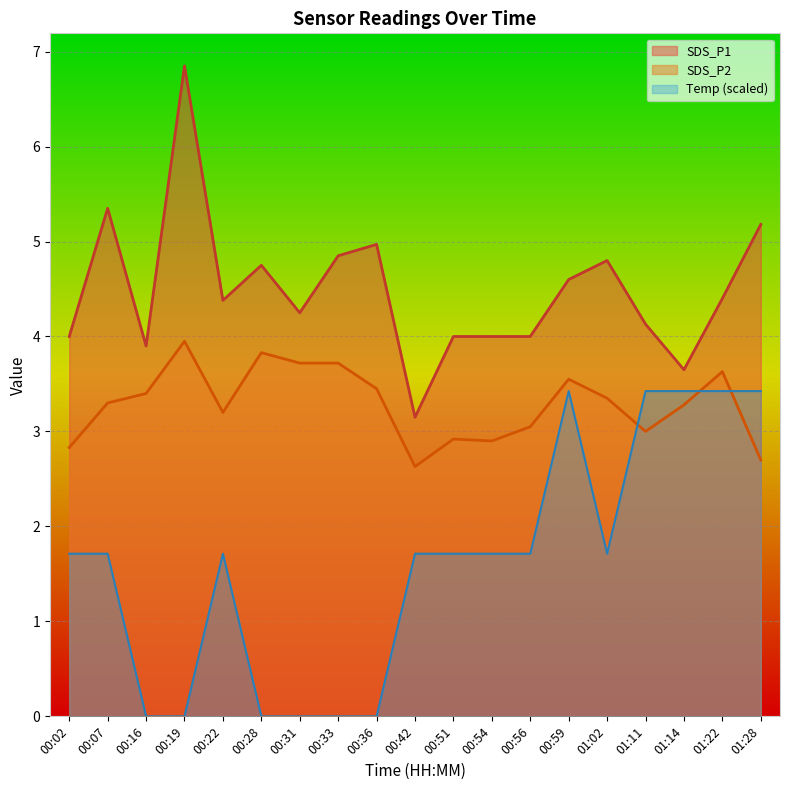

What is the approximate value of SDS_P1 at 00:22?

4.4